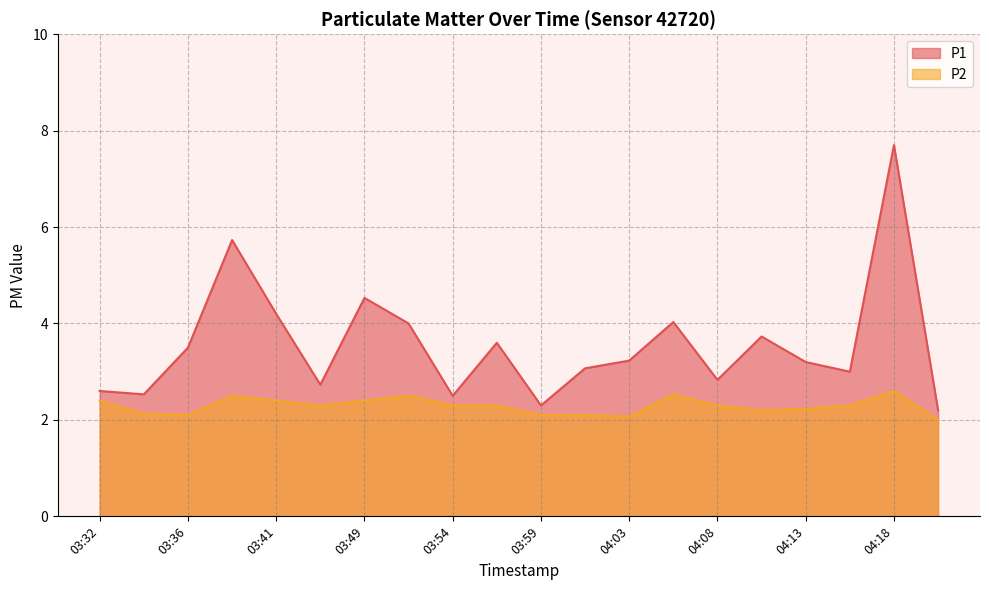

Rank the series by their maximum value, from lowest to highest.

P2, P1